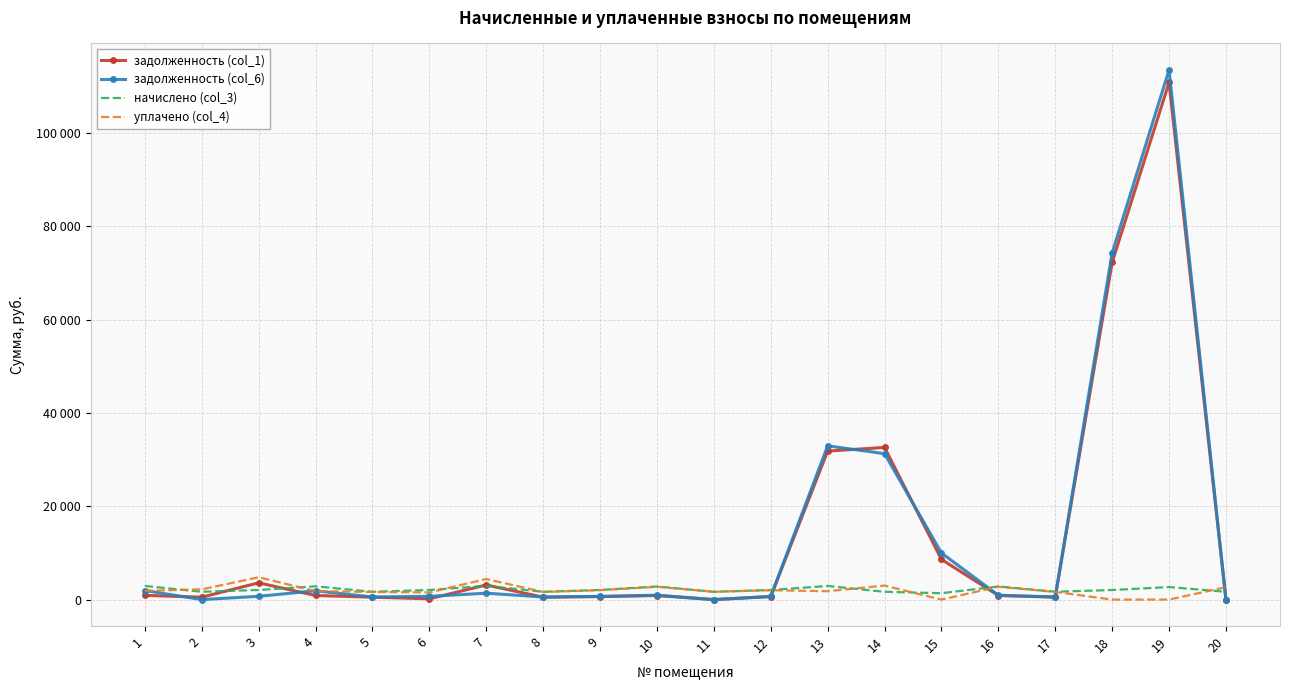

Between which two adjacent categories do задолженность (col_1) and начислено (col_3) first intersect?

2 and 3